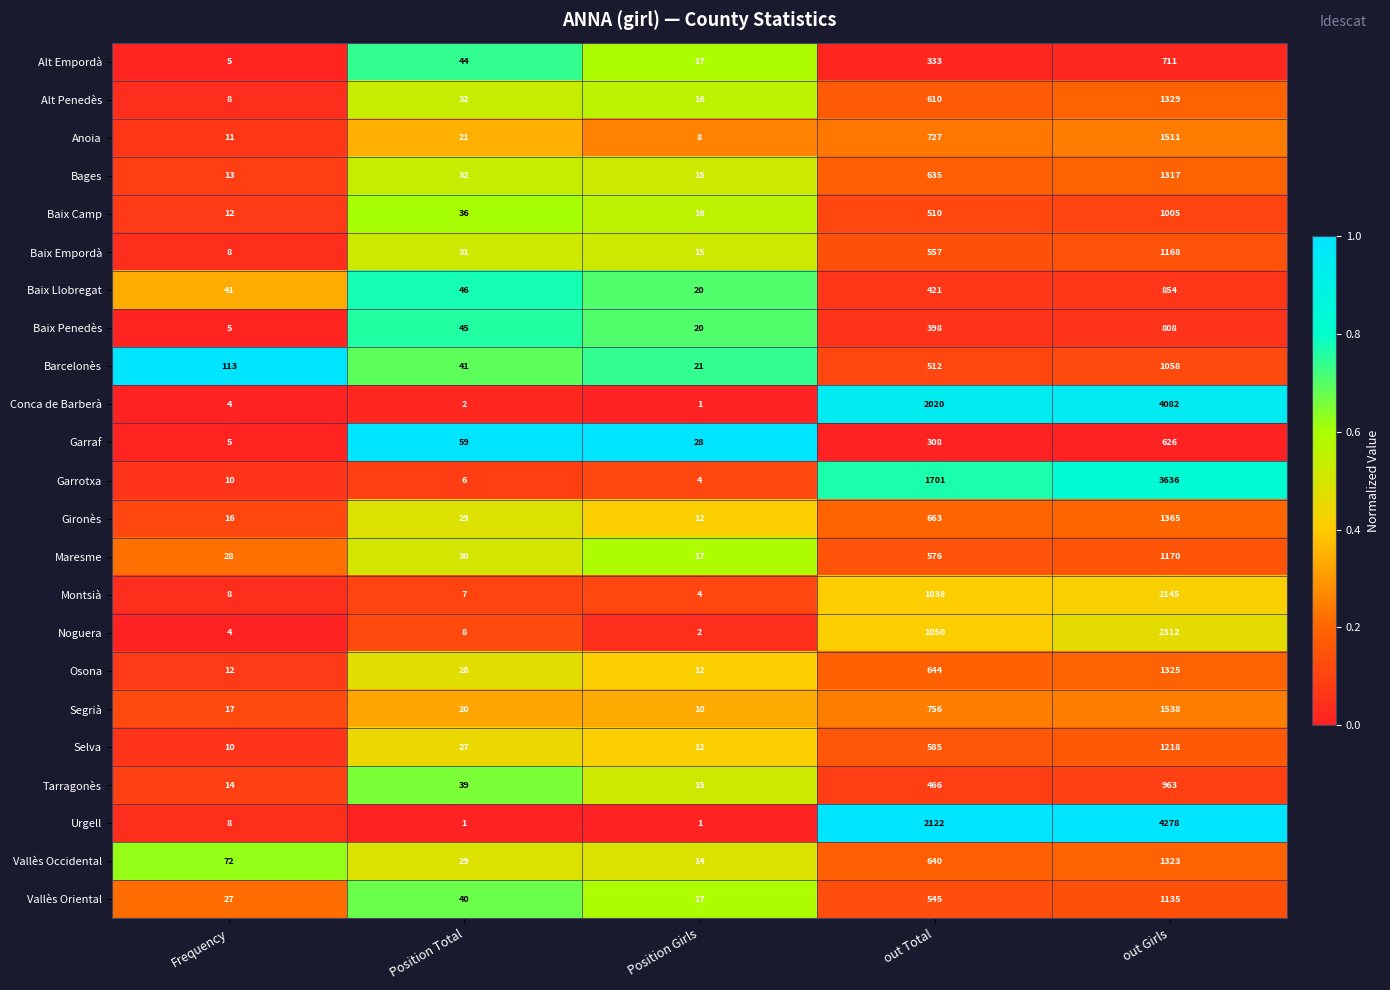

How many series are shown in this chart?

23